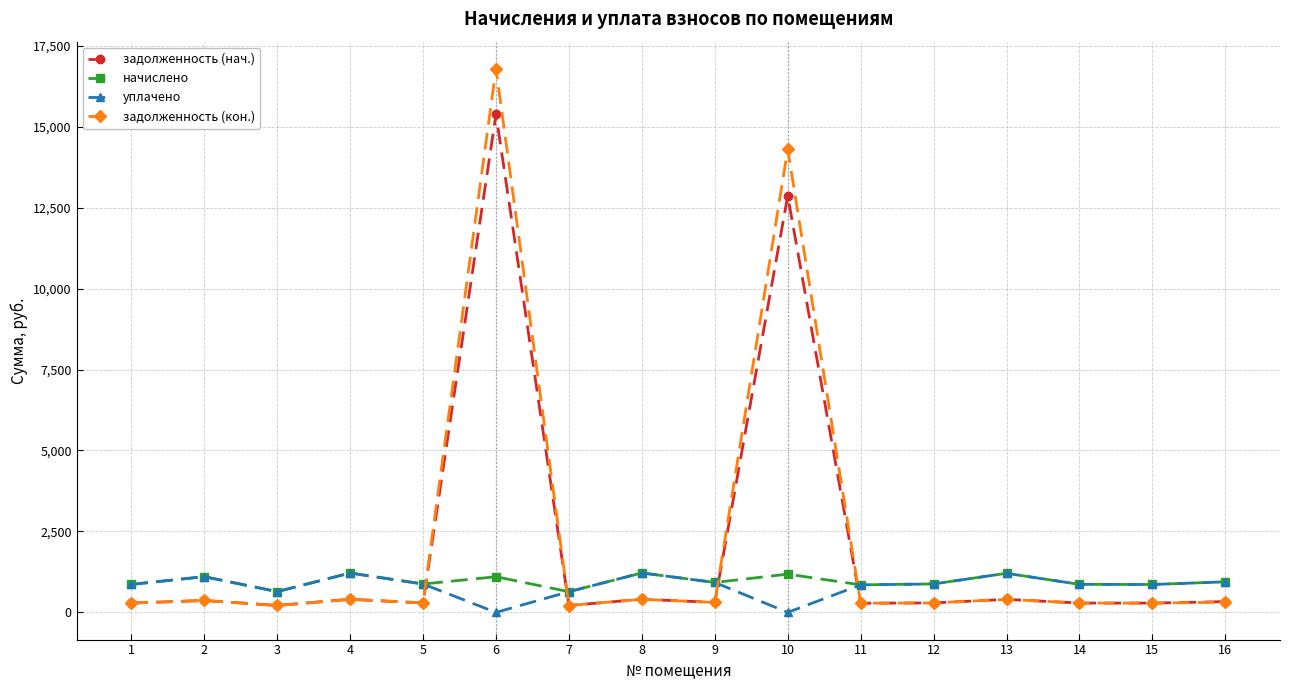

Where does the задолженность (кон.) series first go above 308?

2